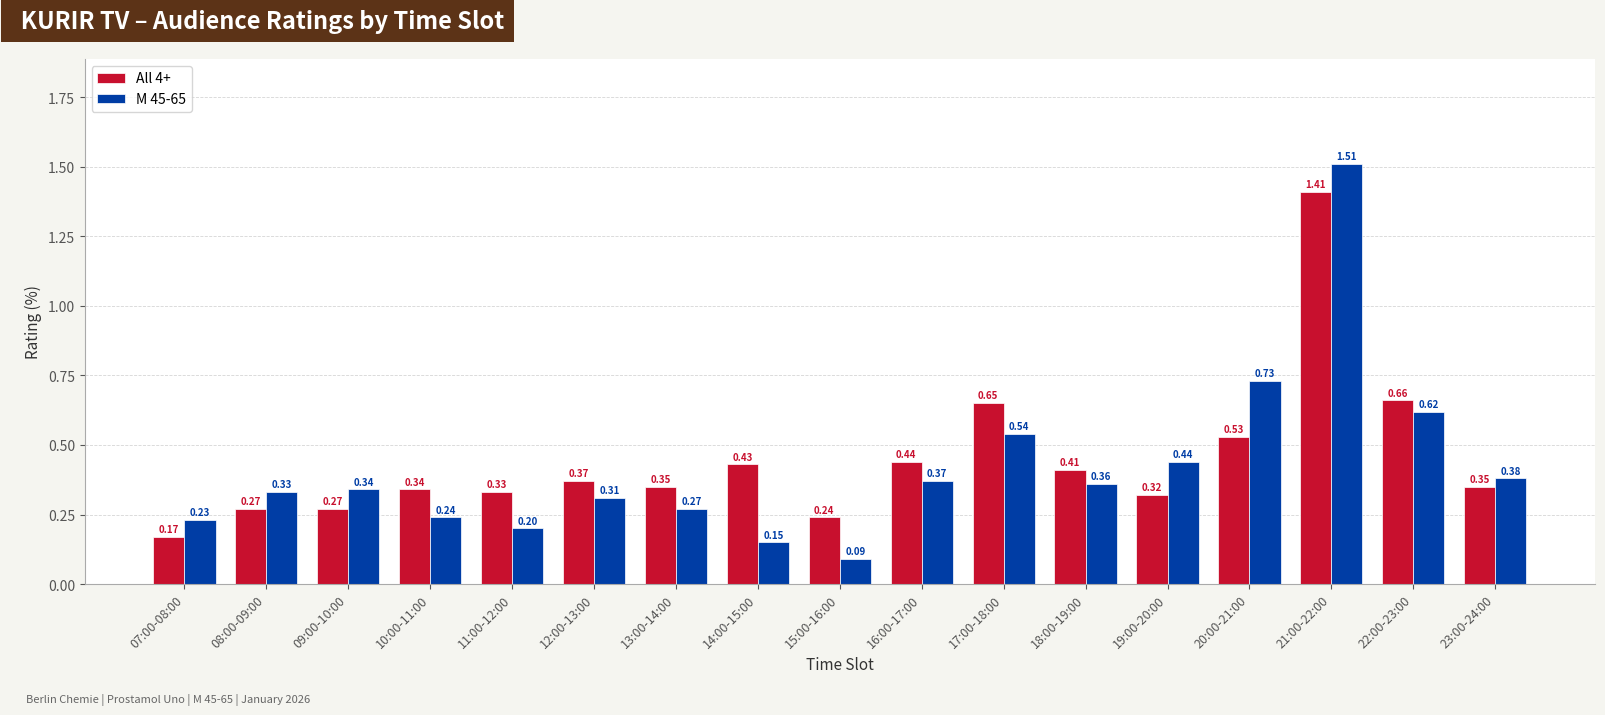

Between 13:00-14:00 and 23:00-24:00, which series saw the biggest shift?

M 45-65